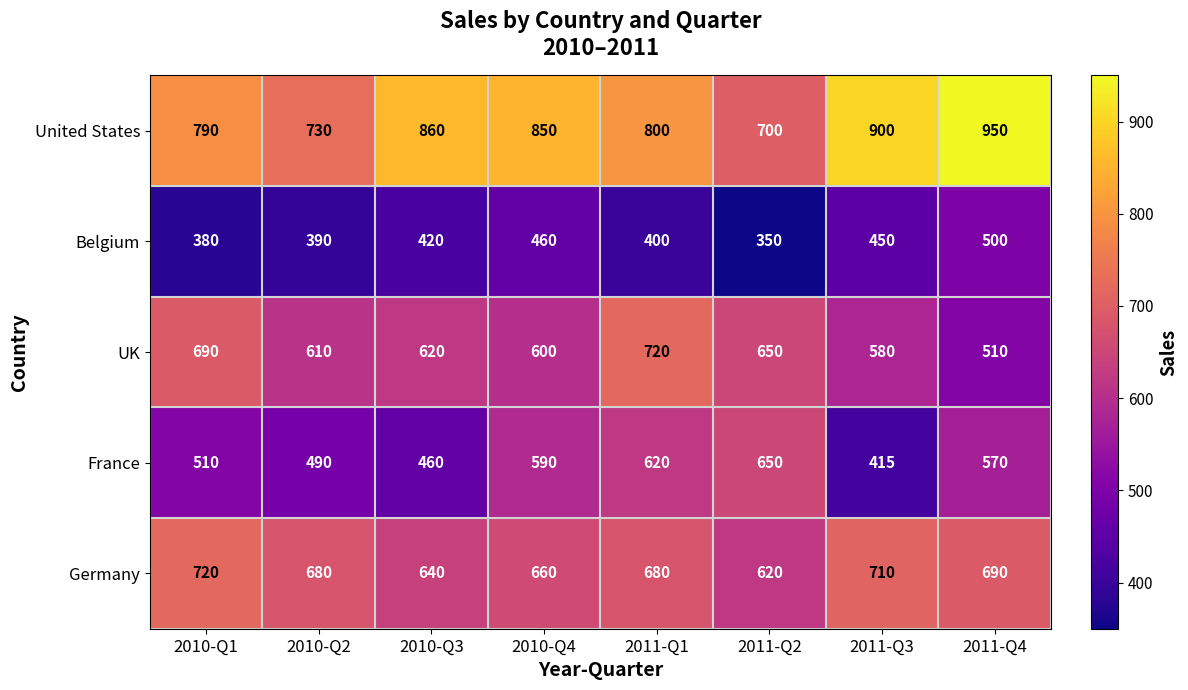

What is the difference between the UK values at 2011-Q4 and 2010-Q4?

90